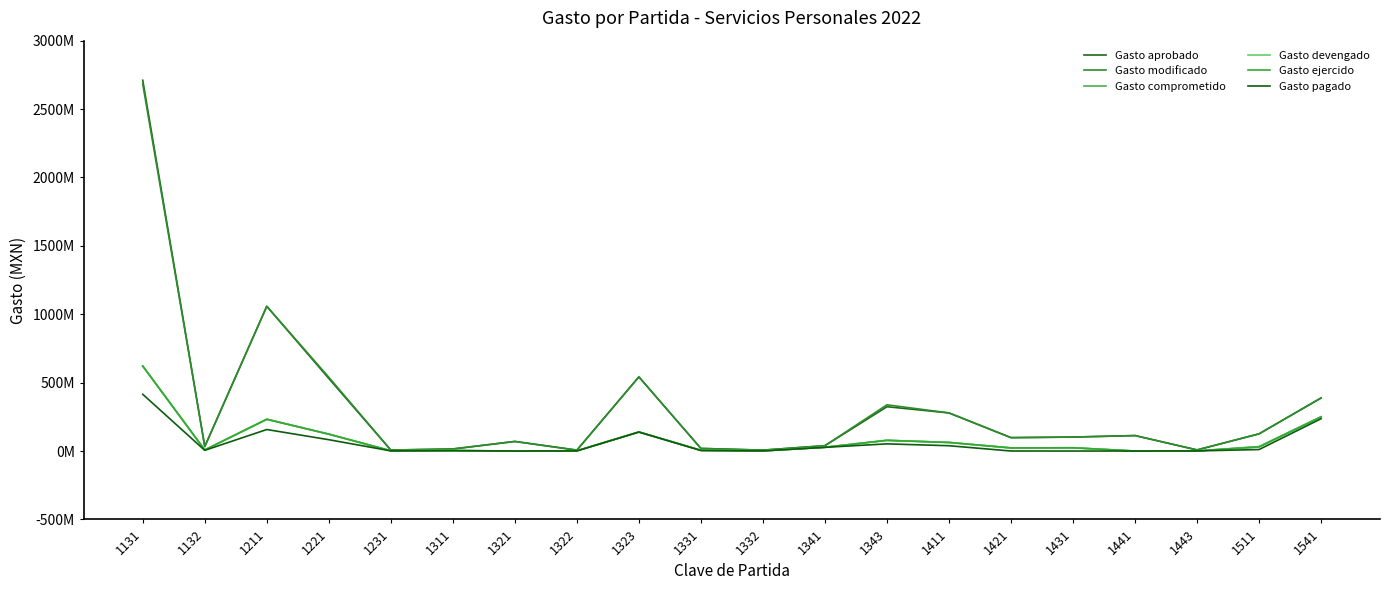

Reading left to right, transcribe all the data shown in this chart.

Gasto aprobado: 1131=2710378250.0	1132=32809196.0	1211=1058101661.0	1221=530618210.0	1231=6991882.0	1311=14747159.0	1321=70047978.0	1322=6563402.0	1323=542087755.0	1331=18886995.0	1332=6550698.0	1341=38933713.0	1343=323941438.0	1411=278635264.0	1421=97808780.0	1431=102101780.0	1441=113025194.0	1443=8068196.0	1511=125661940.0	1541=388042847.0
Gasto modificado: 1131=2682977033.6	1132=32769851.0	1211=1058101661.0	1221=539488816.1	1231=7030815.0	1311=15344626.6	1321=70047978.0	1322=6563402.0	1323=542087755.0	1331=18886995.0	1332=6550698.0	1341=39041250.8	1343=337793170.8	1411=278635264.0	1421=97808780.0	1431=102101780.0	1441=113025194.0	1443=8068196.0	1511=125661940.0	1541=388042847.0
Gasto comprometido: 1131=621957991.0	1132=7736396.1	1211=233045450.4	1221=123900789.1	1231=1703780.0	1311=3728943.9	1321=26277.3	1322=1523516.3	1323=139576301.5	1331=5173910.2	1332=1246041.9	1341=27398038.9	1343=78225841.2	1411=62719275.9	1421=22758219.8	1431=23749217.4	1441=0.0	1443=1061879.2	1511=32750683.5	1541=250209929.4
Gasto devengado: 1131=620996511.0	1132=7736396.1	1211=231755929.6	1221=123226580.5	1231=1703780.0	1311=3723041.3	1321=26277.3	1322=1523148.6	1323=138810971.0	1331=5169253.6	1332=1243292.1	1341=27261585.4	1343=78126434.2	1411=62719275.9	1421=22758219.8	1431=23749217.4	1441=0.0	1443=944196.5	1511=29738924.6	1541=250209929.4
Gasto ejercido: 1131=620996511.0	1132=7736396.1	1211=231755929.6	1221=123226580.5	1231=1703780.0	1311=3723041.3	1321=26277.3	1322=1523148.6	1323=138810971.0	1331=5169253.6	1332=1243292.1	1341=27261585.4	1343=78126434.2	1411=62719275.9	1421=22758219.8	1431=23749217.4	1441=0.0	1443=944196.5	1511=29738924.6	1541=250209929.4
Gasto pagado: 1131=414778752.3	1132=5089028.3	1211=157284846.9	1221=82809292.2	1231=1114520.0	1311=2493068.9	1321=19965.6	1322=908731.1	1323=138810971.0	1331=3862209.3	1332=916572.1	1341=27083645.4	1343=52336586.6	1411=38770394.1	1421=134513.0	1431=0.0	1441=0.0	1443=639215.0	1511=11003530.2	1541=236229929.4